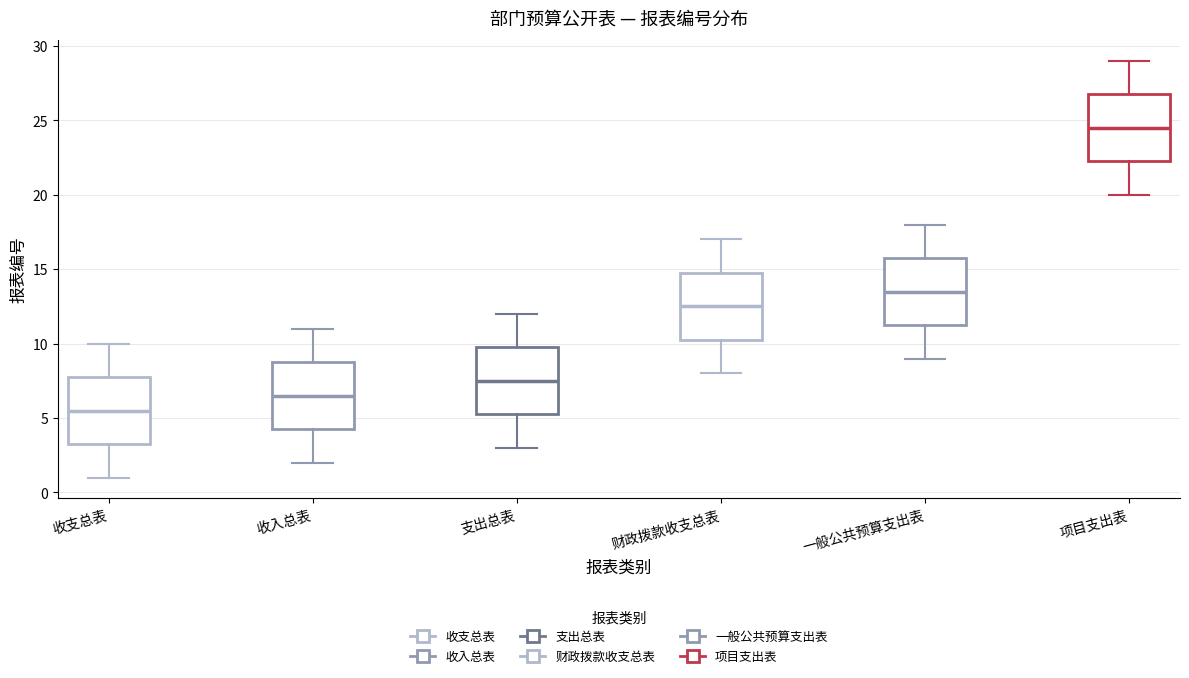

Which box has the highest median line?

项目支出表